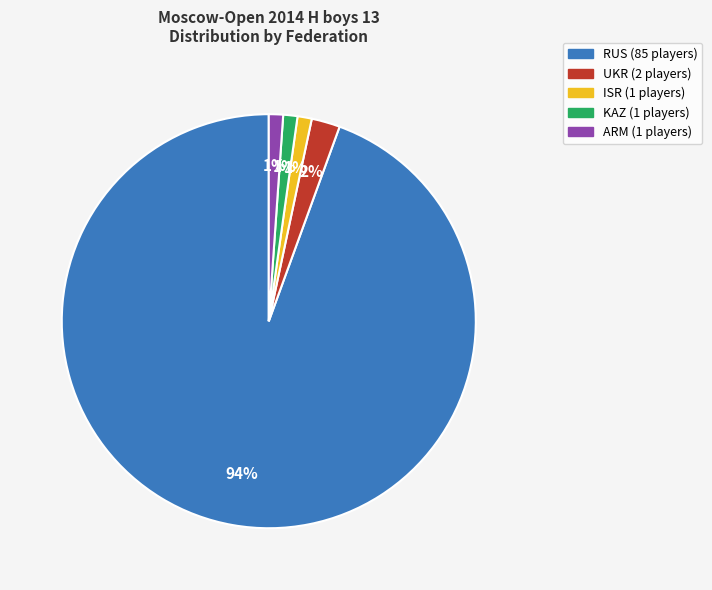

Is there a majority slice in this chart?

Yes